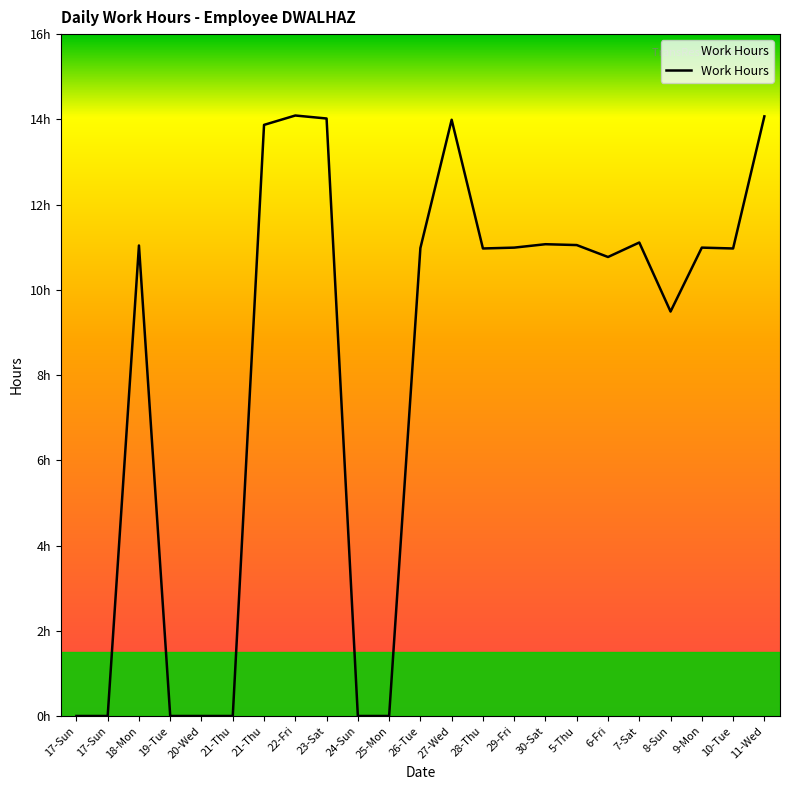

What is the greatest value displayed?

14.1